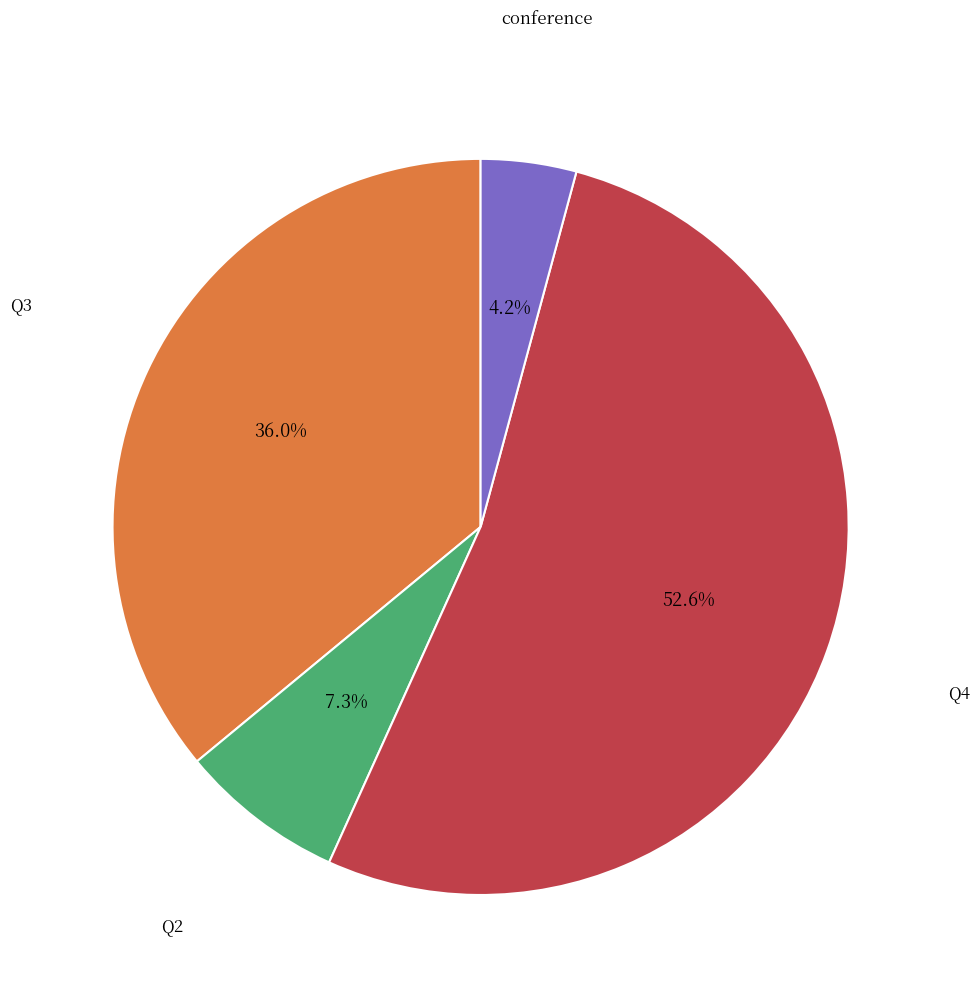

Rank the categories by value from lowest to highest.

conference, Q2, Q3, Q4